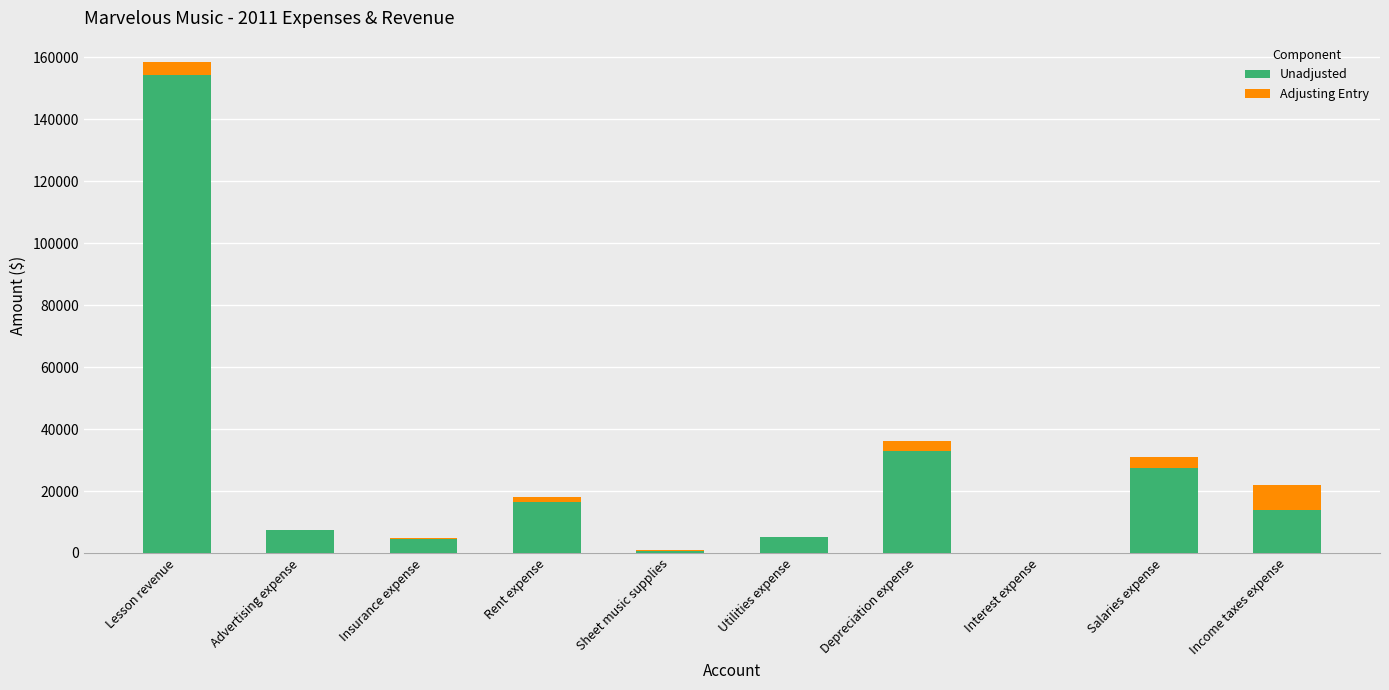

At which category is the sum across all series the highest?

Lesson revenue